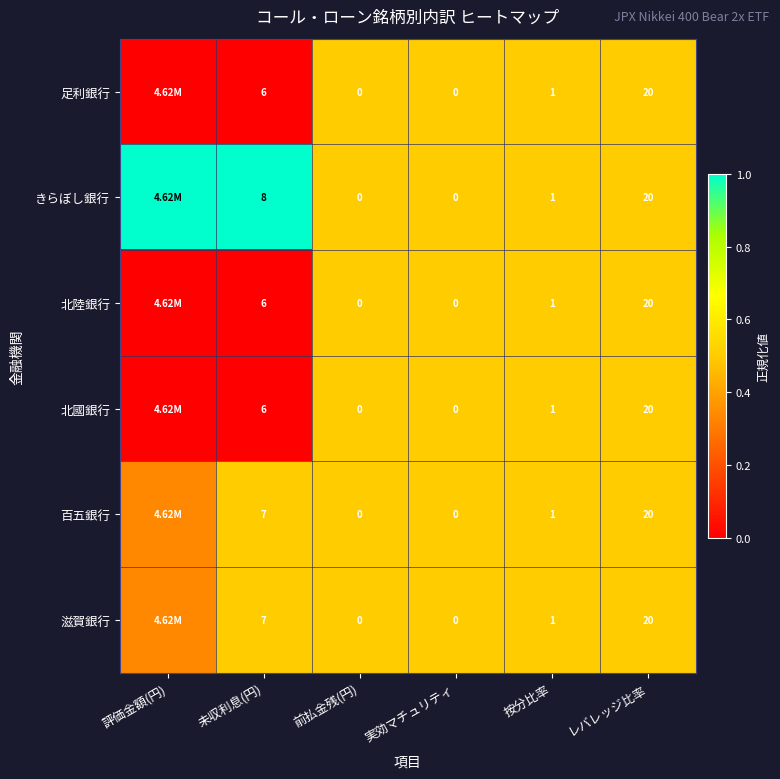

Between 未収利息(円) and 前払金残(円), which series saw the biggest shift?

きらぼし銀行